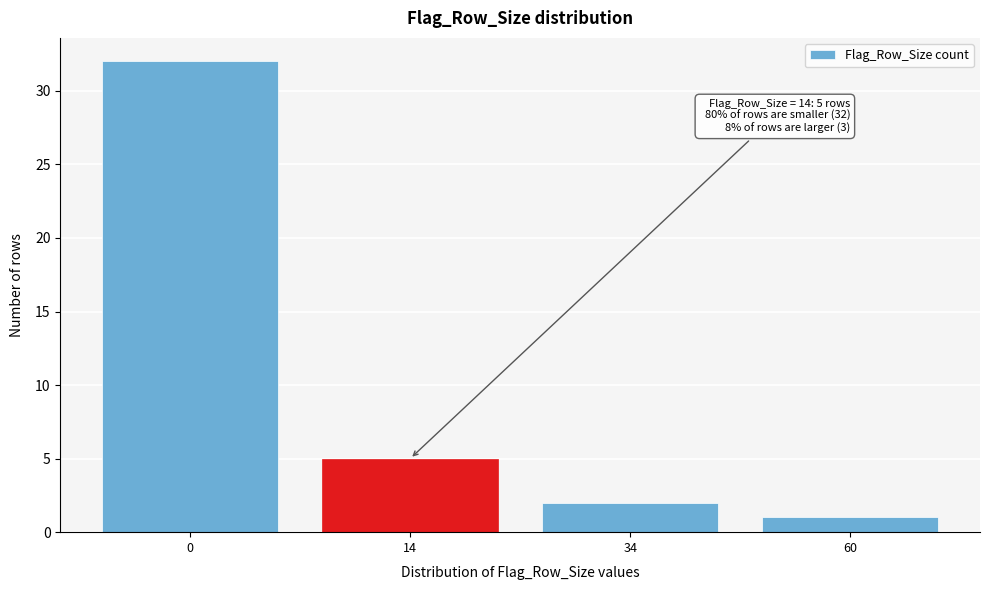

Reading left to right, transcribe all the data shown in this chart.

32	5	2	1